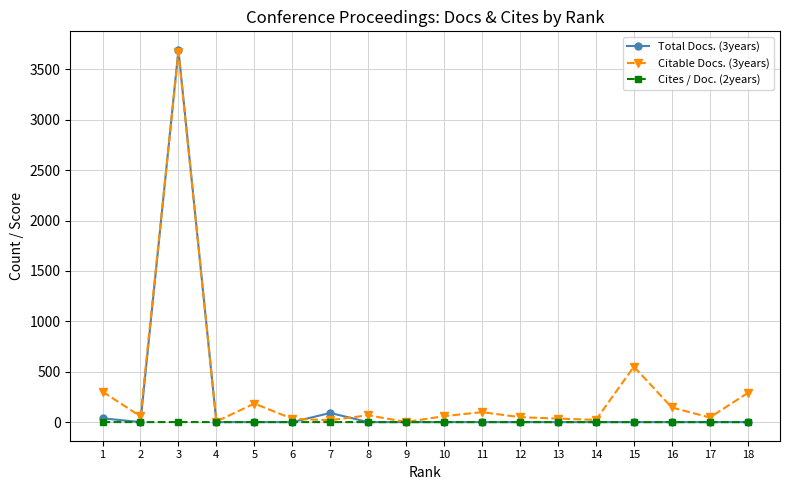

The value of Cites / Doc. (2years) at 4 is 0.0. True or false?

True